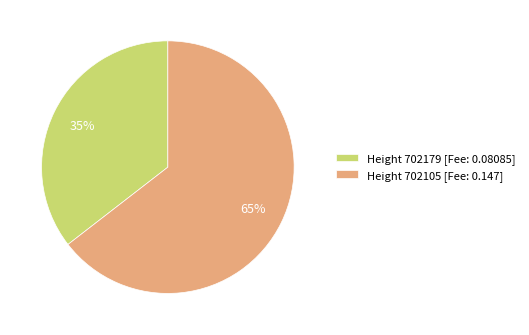

The Height 702105 [Fee: 0.147] slice represents 65% of the pie. True or false?

True